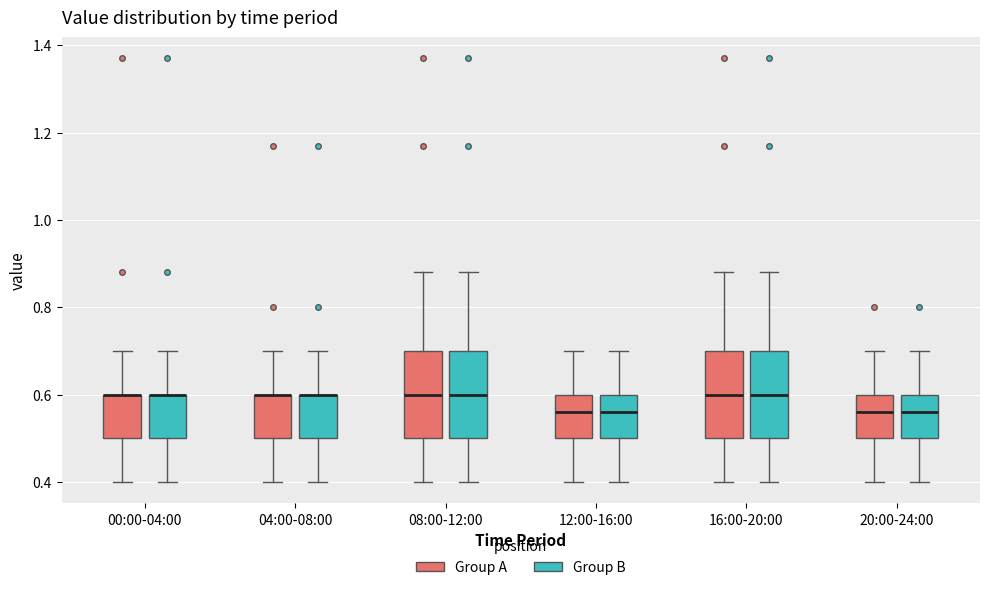

Reading left to right, transcribe this box plot: for each box, give where its median line is, the range the box spans, and where its two whiskers end, as read against the y-axis. The values are not printed on the chart, so give them approximately, as read against the axis.

00:00-04:00 (Group A): median 0.60 (drawn on the box's upper edge), box 0.50 to 0.60, whiskers 0.40 to 0.70
00:00-04:00 (Group B): median 0.60 (drawn on the box's upper edge), box 0.50 to 0.60, whiskers 0.40 to 0.70
04:00-08:00 (Group A): median 0.60 (drawn on the box's upper edge), box 0.50 to 0.60, whiskers 0.40 to 0.70
04:00-08:00 (Group B): median 0.60 (drawn on the box's upper edge), box 0.50 to 0.60, whiskers 0.40 to 0.70
08:00-12:00 (Group A): median 0.60, box 0.50 to 0.70, whiskers 0.40 to 0.88
08:00-12:00 (Group B): median 0.60, box 0.50 to 0.70, whiskers 0.40 to 0.88
12:00-16:00 (Group A): median 0.56, box 0.50 to 0.60, whiskers 0.40 to 0.70
12:00-16:00 (Group B): median 0.56, box 0.50 to 0.60, whiskers 0.40 to 0.70
16:00-20:00 (Group A): median 0.60, box 0.50 to 0.70, whiskers 0.40 to 0.88
16:00-20:00 (Group B): median 0.60, box 0.50 to 0.70, whiskers 0.40 to 0.88
20:00-24:00 (Group A): median 0.56, box 0.50 to 0.60, whiskers 0.40 to 0.70
20:00-24:00 (Group B): median 0.56, box 0.50 to 0.60, whiskers 0.40 to 0.70